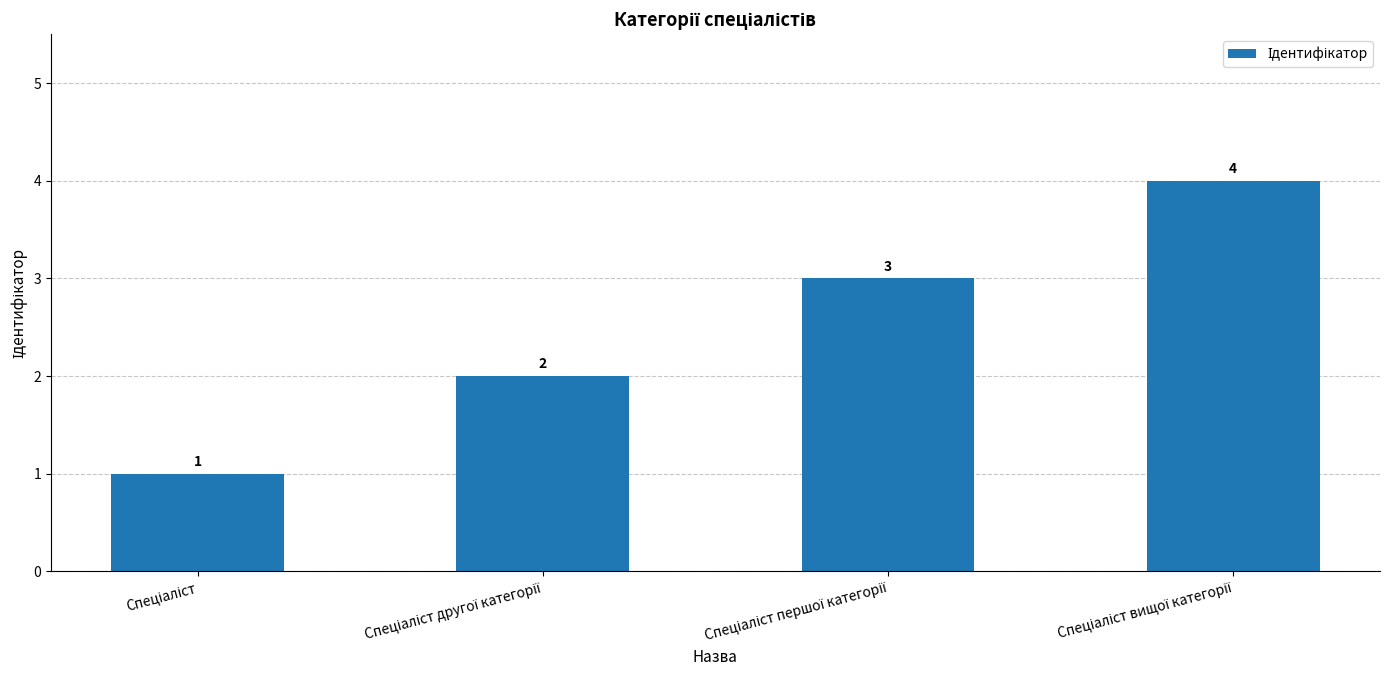

What is the sum of all values?

10